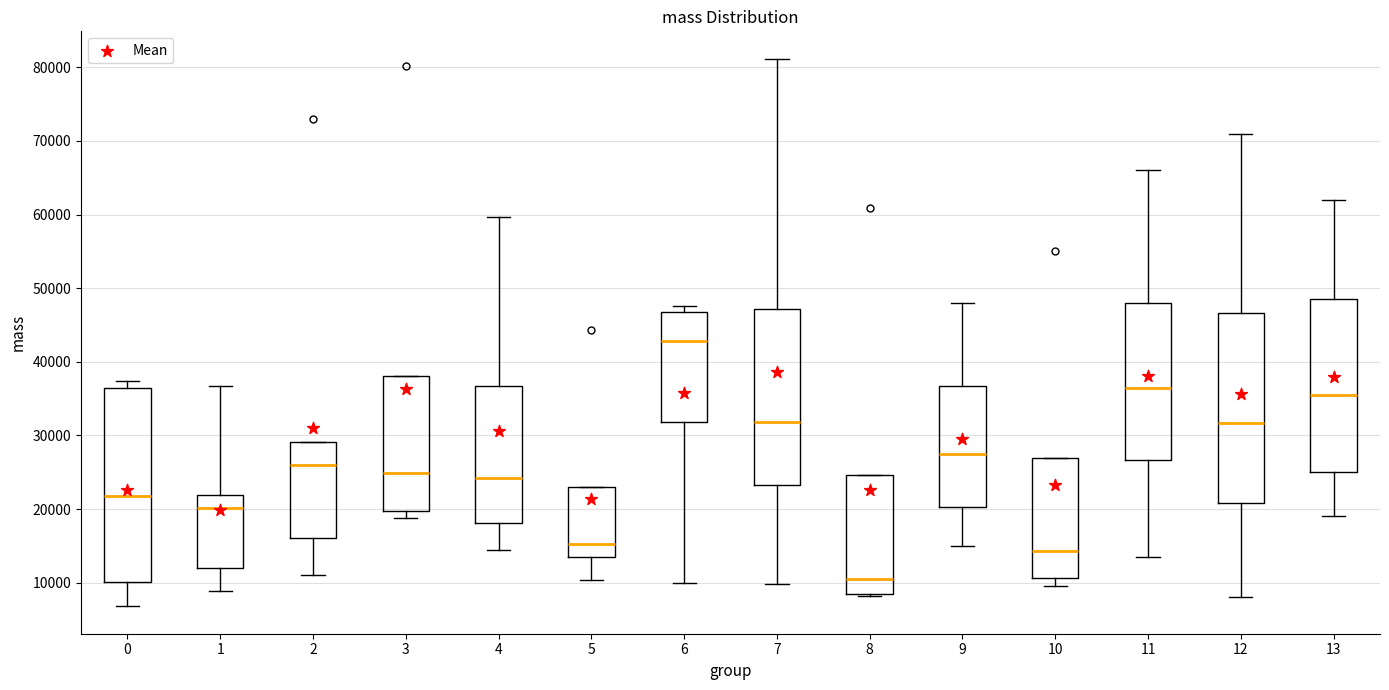

Reading left to right, read every box against the y-axis: the position of its median line, the range the box covers, and the ends of its whiskers. The values are not printed on the chart, so give them approximately, as read against the axis.

0: median 22000, box 10000 to 37000, whiskers 7000 to 37000 (just above the box's upper edge)
1: median 20000, box 12000 to 22000, whiskers 9000 to 37000
2: median 26000, box 16000 to 29000, whiskers 11000 to 29000
3: median 25000, box 20000 to 38000, whiskers 19000 to 38000
4: median 24000, box 18000 to 37000, whiskers 14000 to 60000
5: median 15000, box 13000 to 23000, whiskers 10000 to 23000
6: median 43000, box 32000 to 47000, whiskers 10000 to 48000
7: median 32000, box 23000 to 47000, whiskers 10000 to 81000
8: median 11000, box 8000 to 25000, whiskers 8000 to 25000
9: median 28000, box 20000 to 37000, whiskers 15000 to 48000
10: median 14000, box 11000 to 27000, whiskers 10000 to 27000
11: median 37000, box 27000 to 48000, whiskers 14000 to 66000
12: median 32000, box 21000 to 47000, whiskers 8000 to 71000
13: median 36000, box 25000 to 49000, whiskers 19000 to 62000